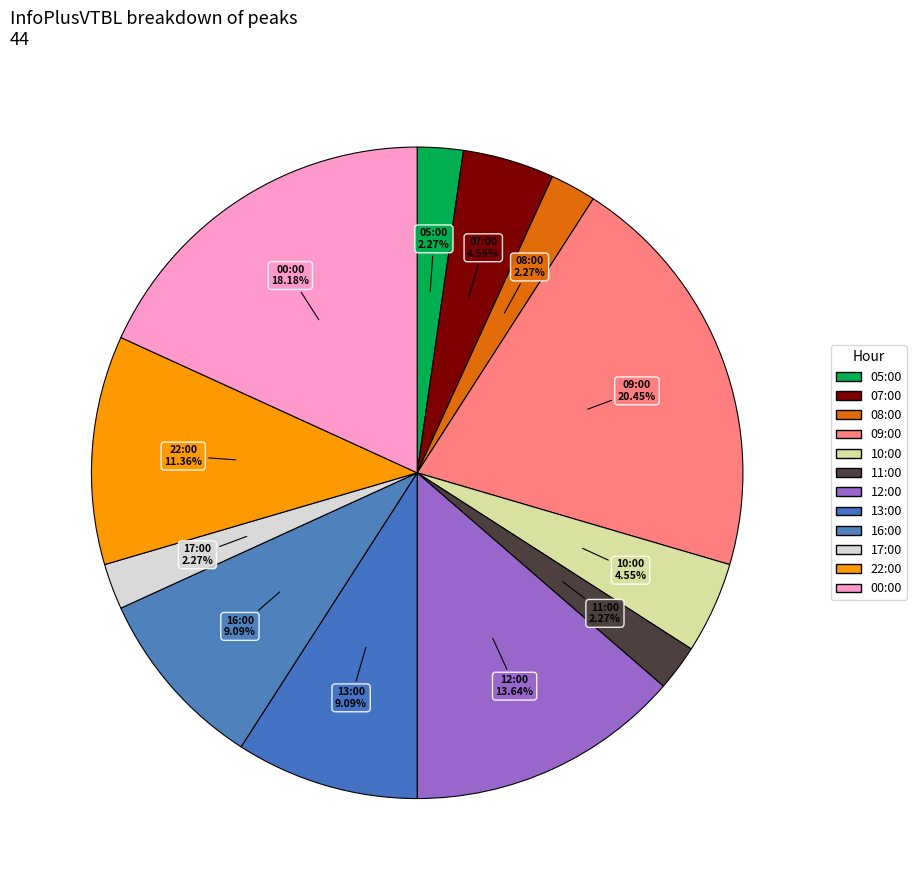

How many slices are in this pie chart?

12